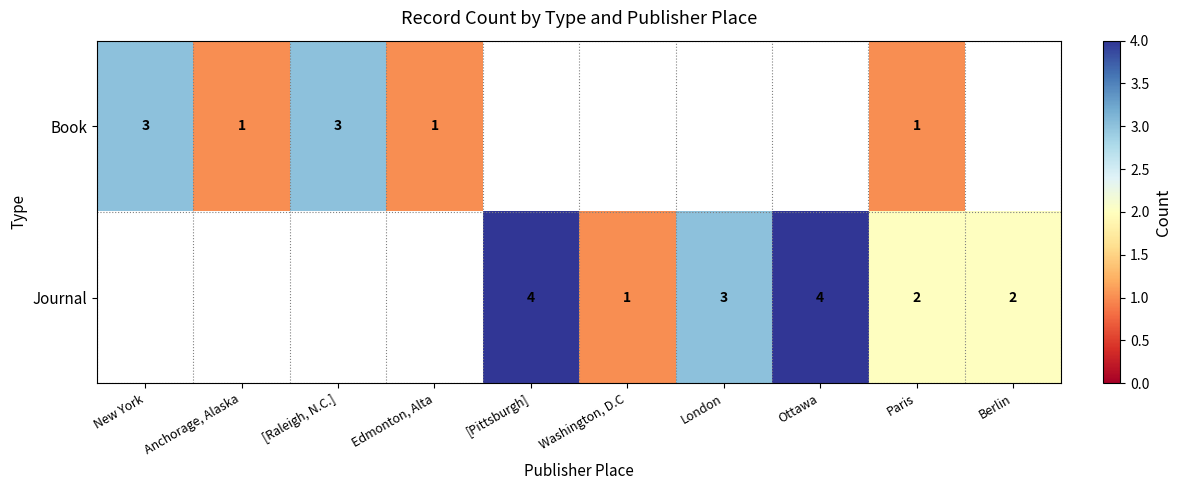

True or false: Journal has a value of 4 at London.

False